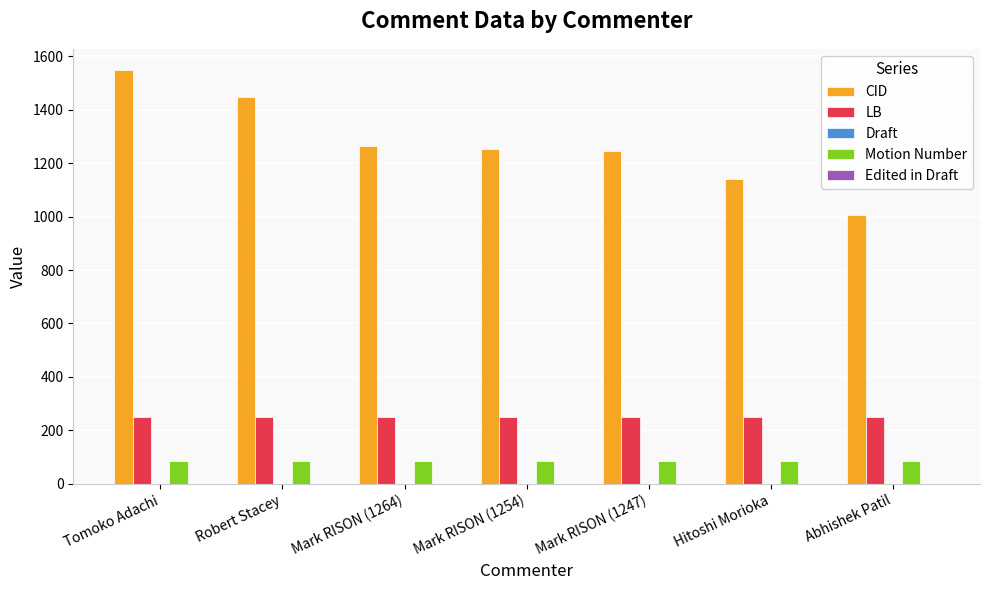

What is the sum of all CID values?

8909